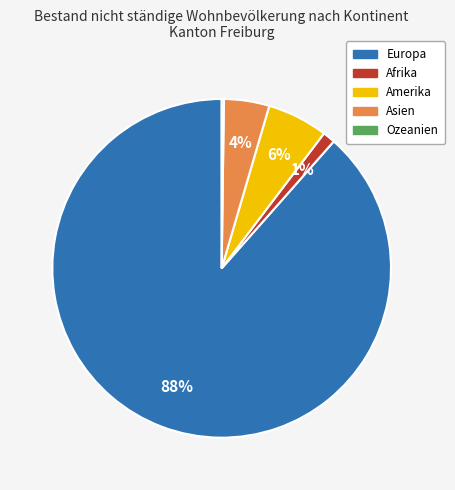

To the nearest percent, what is the average slice percentage?

20%